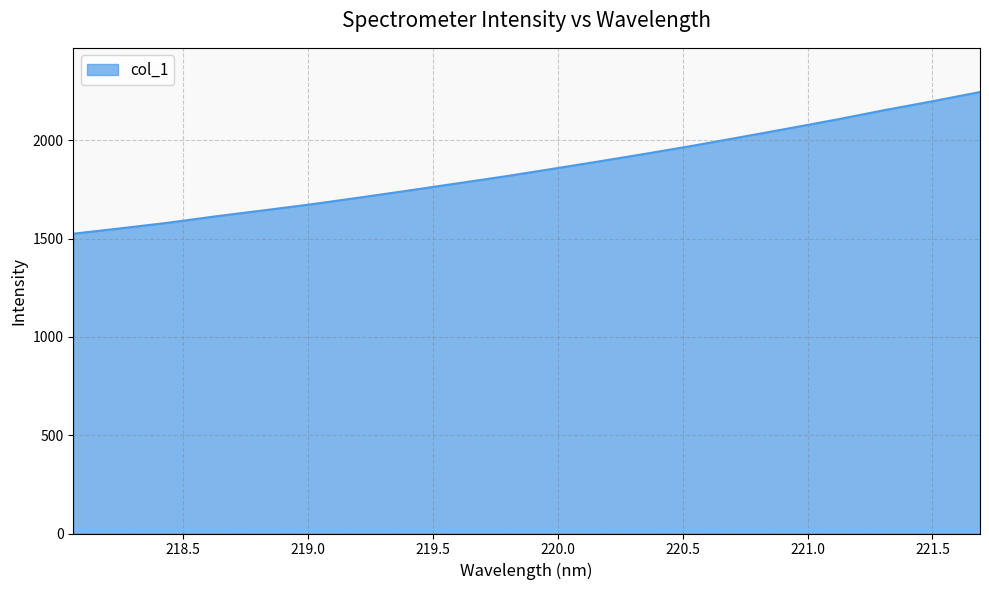

What is the maximum value shown in the chart?

2245.7